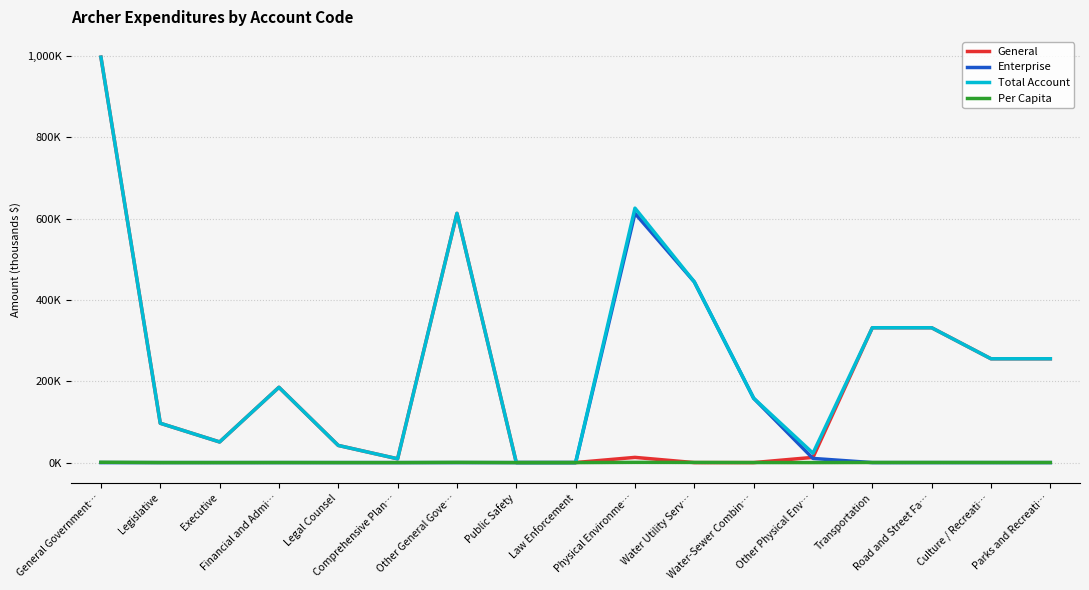

What is the label of the 6th point from the right?

Water-Sewer Combin…